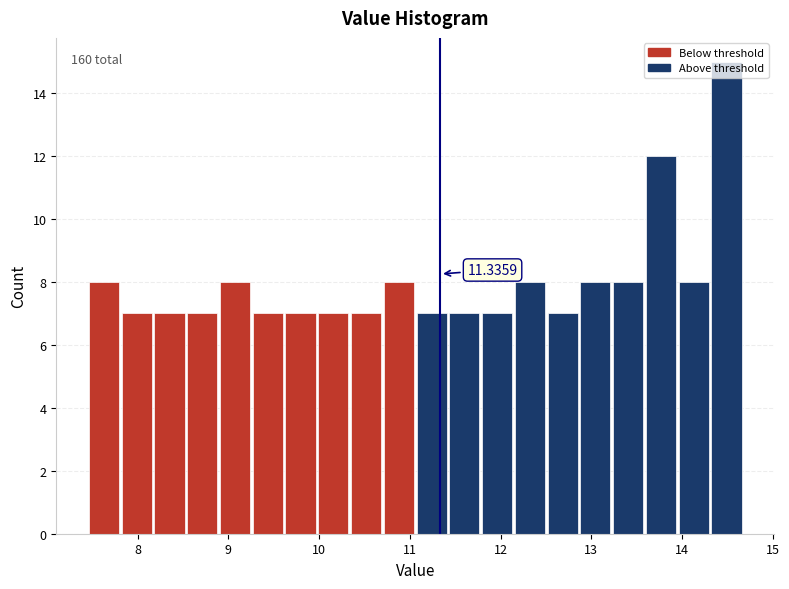

Read against the x-axis, roughly where is the centre of the tallest bar?

14.5